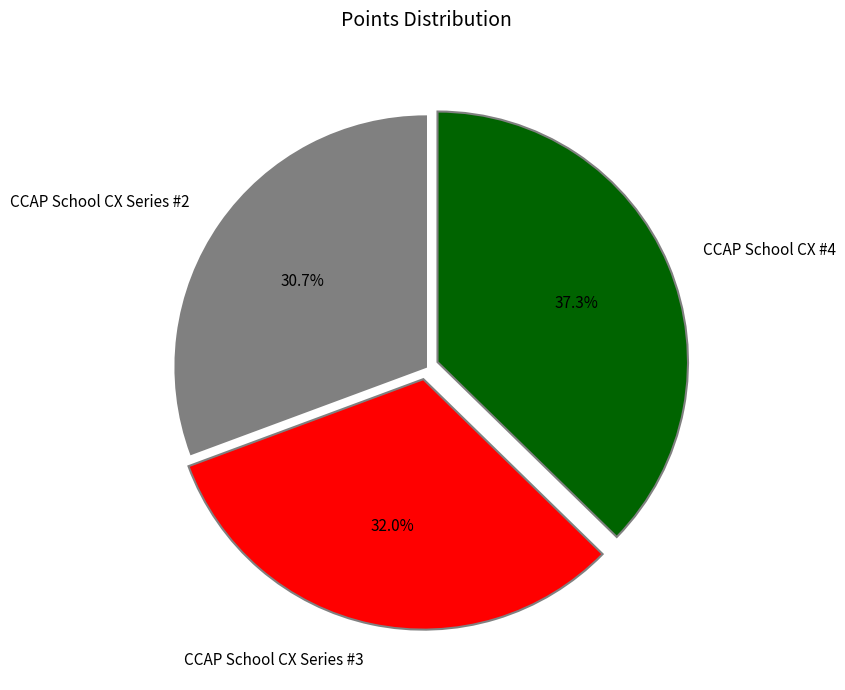

What portion of the pie excludes CCAP School CX Series #2?

69.3%